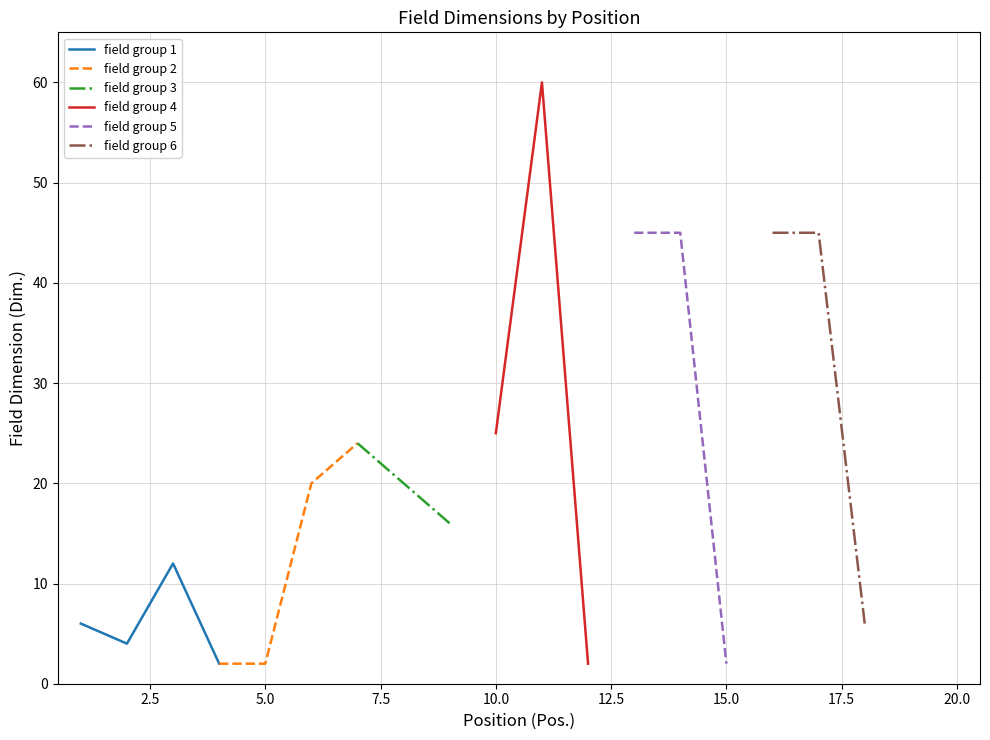

Rank the categories by value from lowest to highest.

19, 20, 4, 5, 12, 15, 2, 1, 18, 3, 9, 6, 8, 7, 10, 13, 14, 16, 17, 11